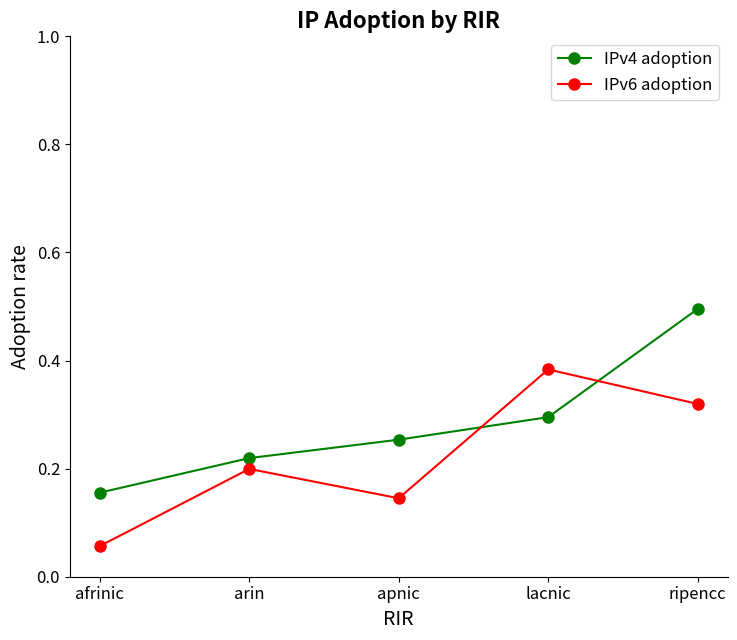

True or false: IPv4 adoption has more than 0 interior local peaks.

False